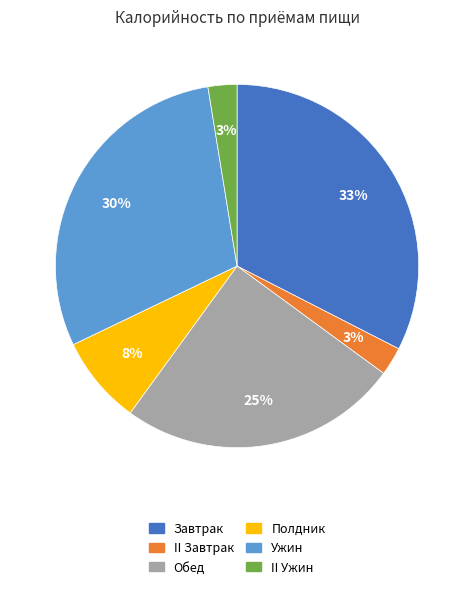

What is the largest slice in the pie chart?

Завтрак